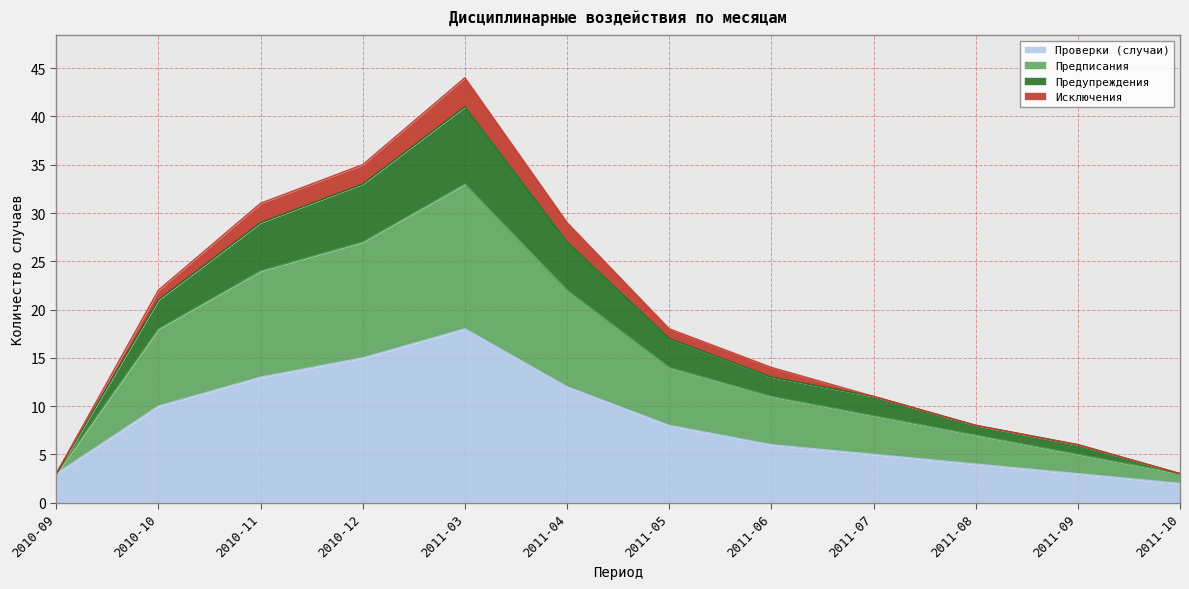

Does the chart display data point markers on the line(s)?

No